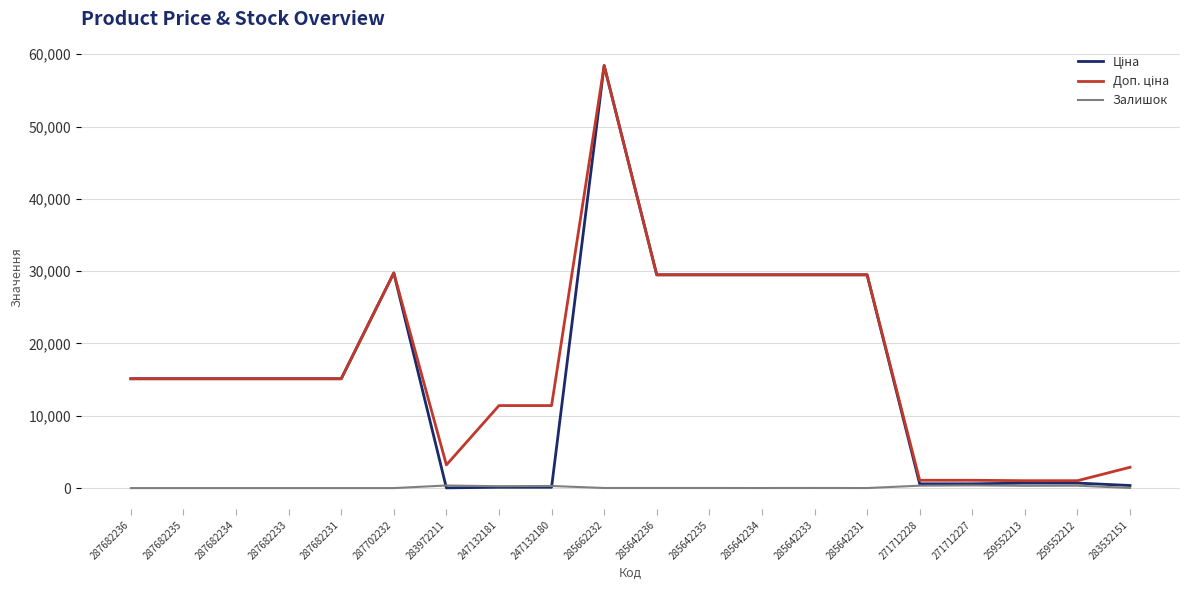

Which label corresponds to the largest value in the chart?

285662232